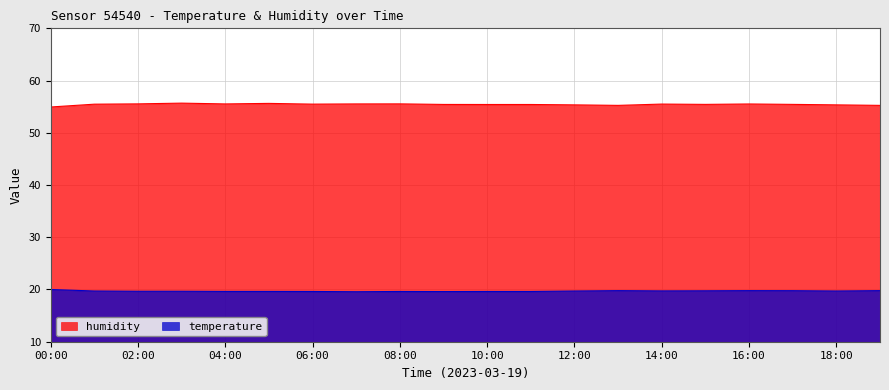

The humidity series shows 54.9 at 00:00. True or false?

True